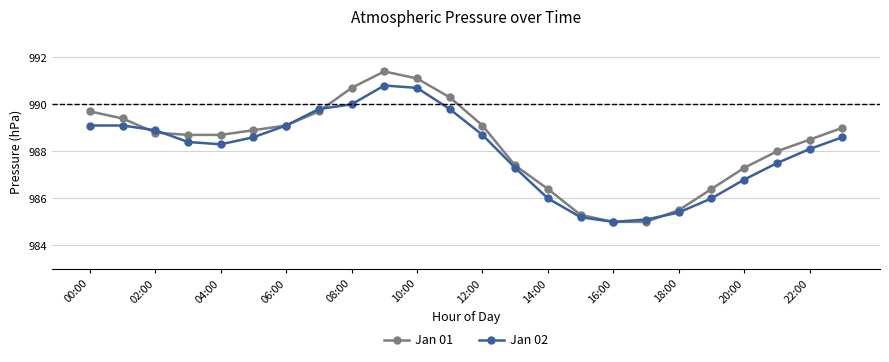

True or false: Jan 02 has more than 2 interior local peaks.

False